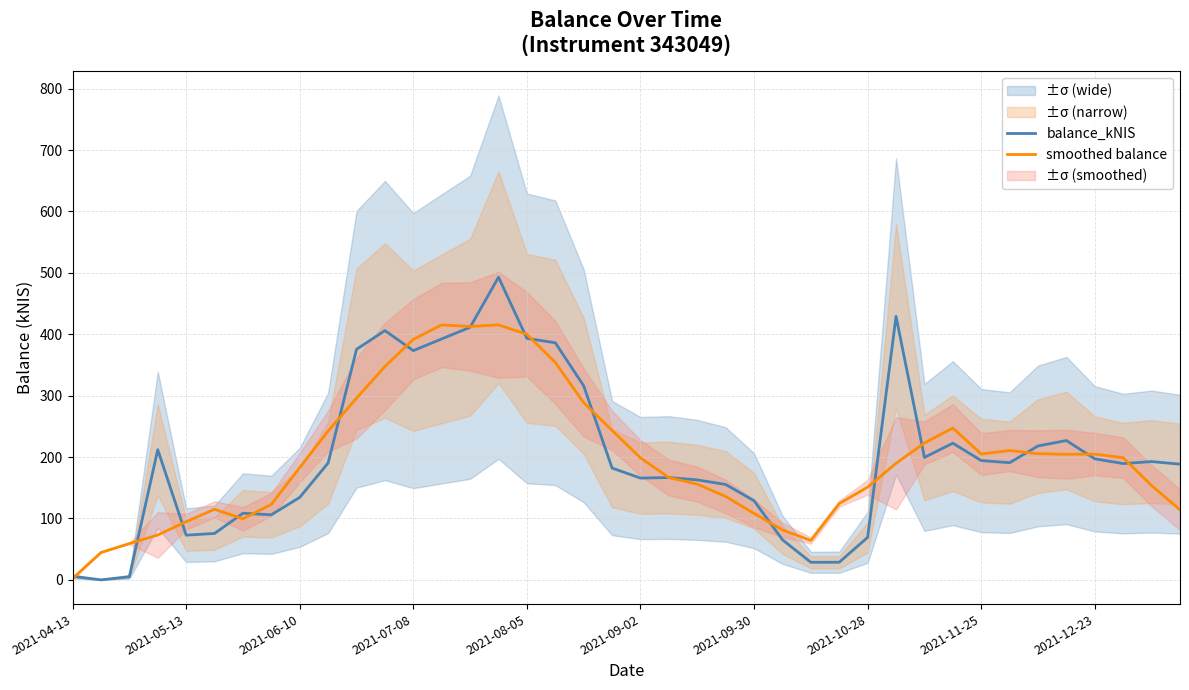

How many values in the balance_kNIS series exceed 190?

20